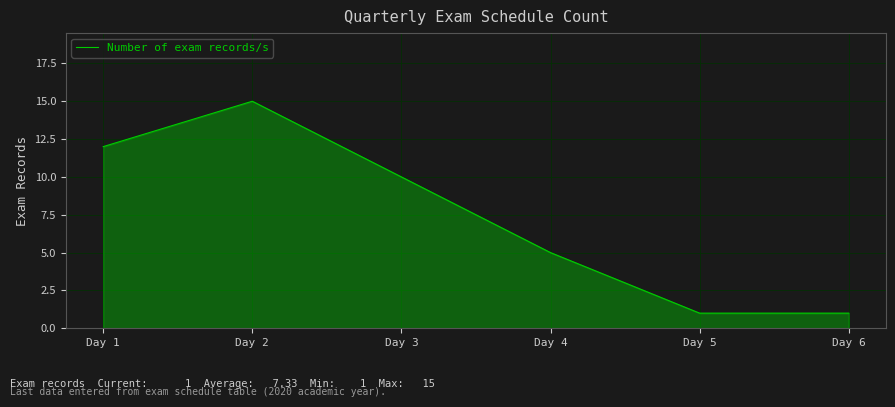

True or false: the data shows 5 at Day 4.

True